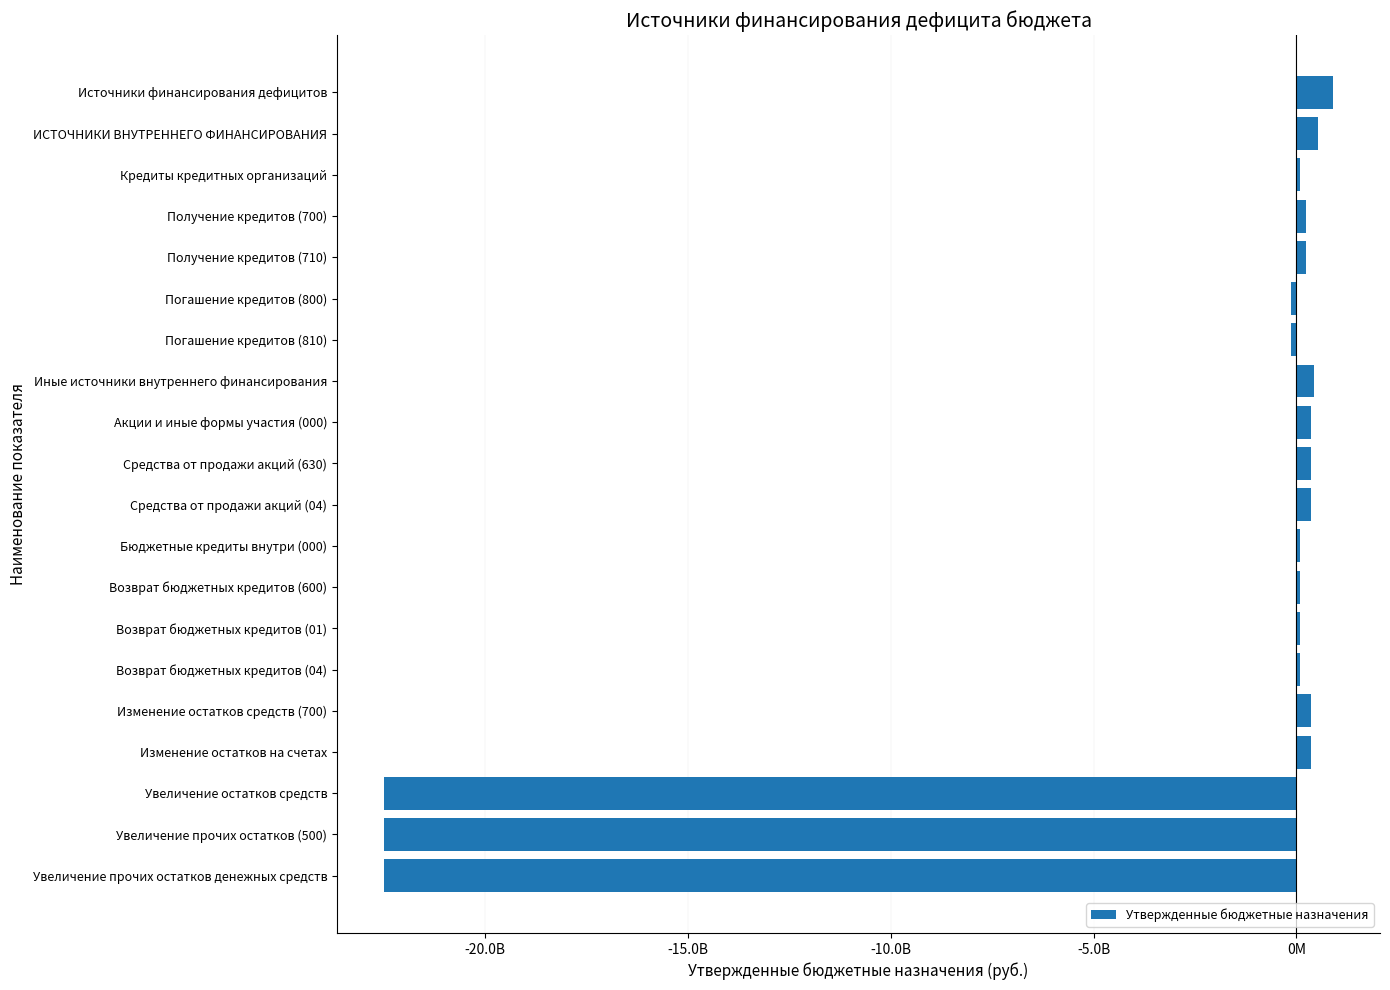

Does the chart contain any negative values?

Yes